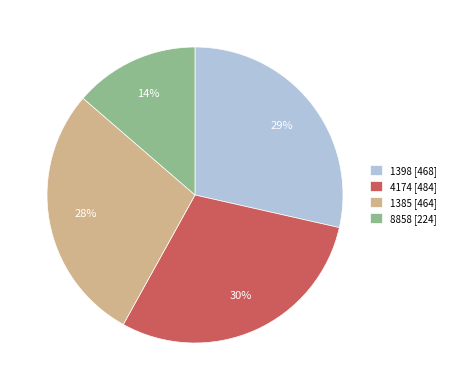

To the nearest percent, what is the average slice percentage?

25%